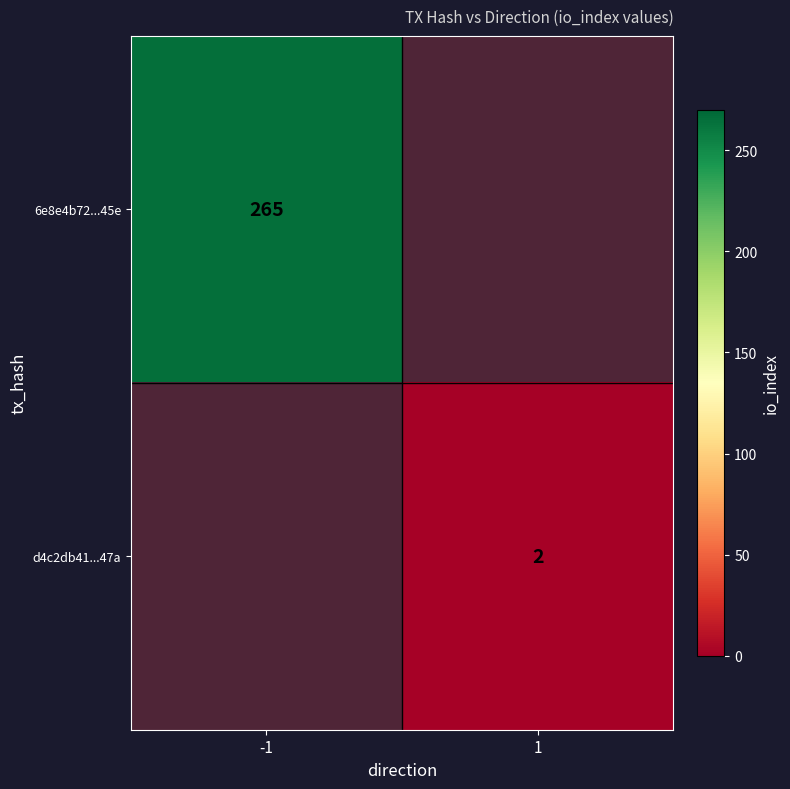

Is it true that 6e8e4b72...45e equals 265 at -1?

True